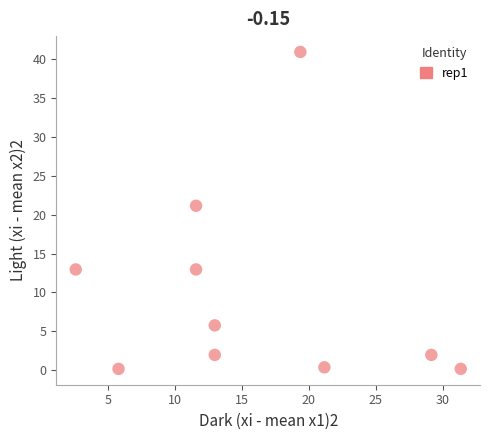

What Y value in the scatter plot is closest to 20?

21.2